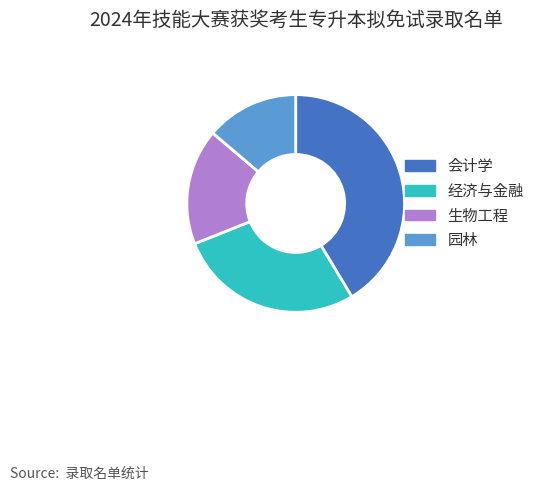

What is the largest slice in the pie chart?

会计学